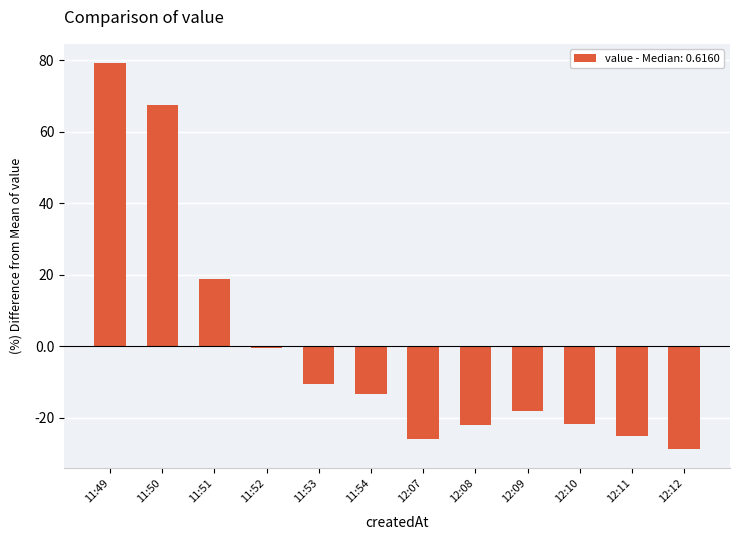

At which label is the value closest to 25?

11:51